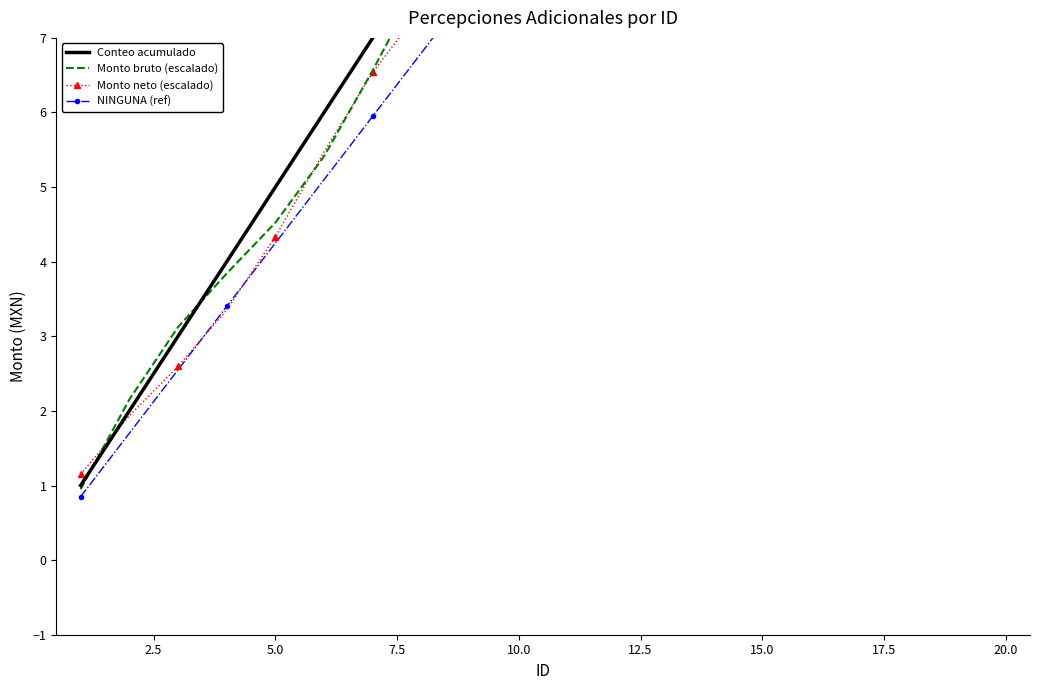

Is it true that NINGUNA (ref) equals 12.8 at 10.0?

False